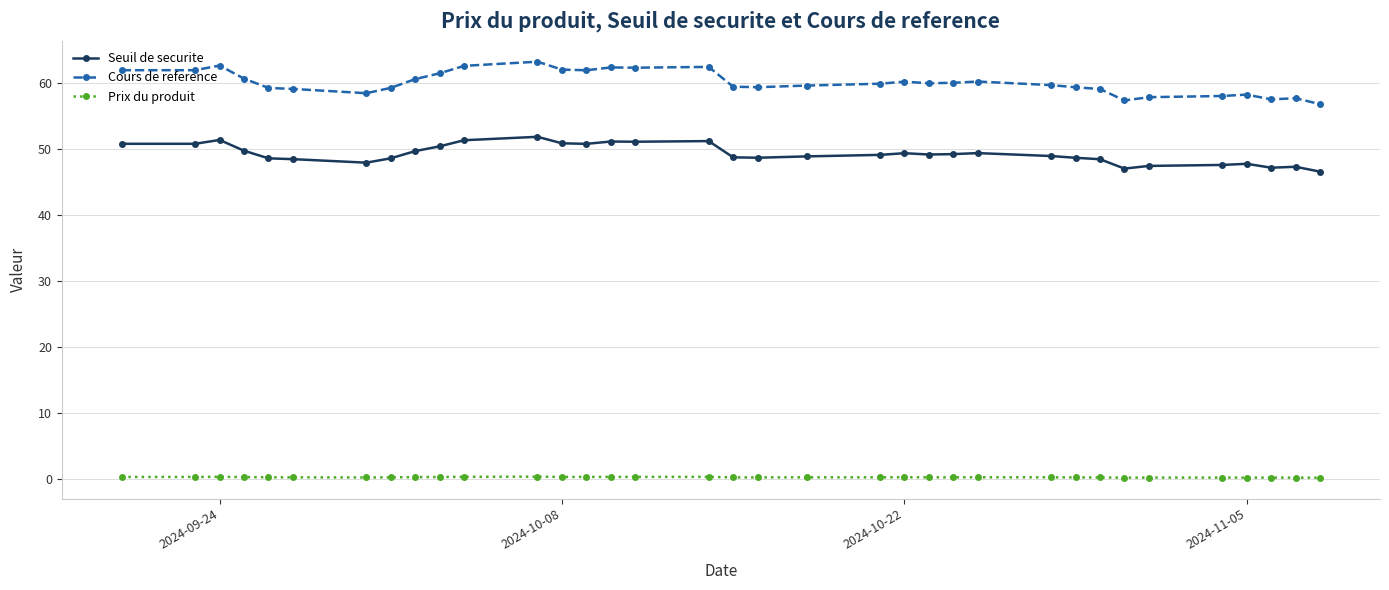

List the series in order of their overall mean, highest first.

Cours de reference, Seuil de securite, Prix du produit